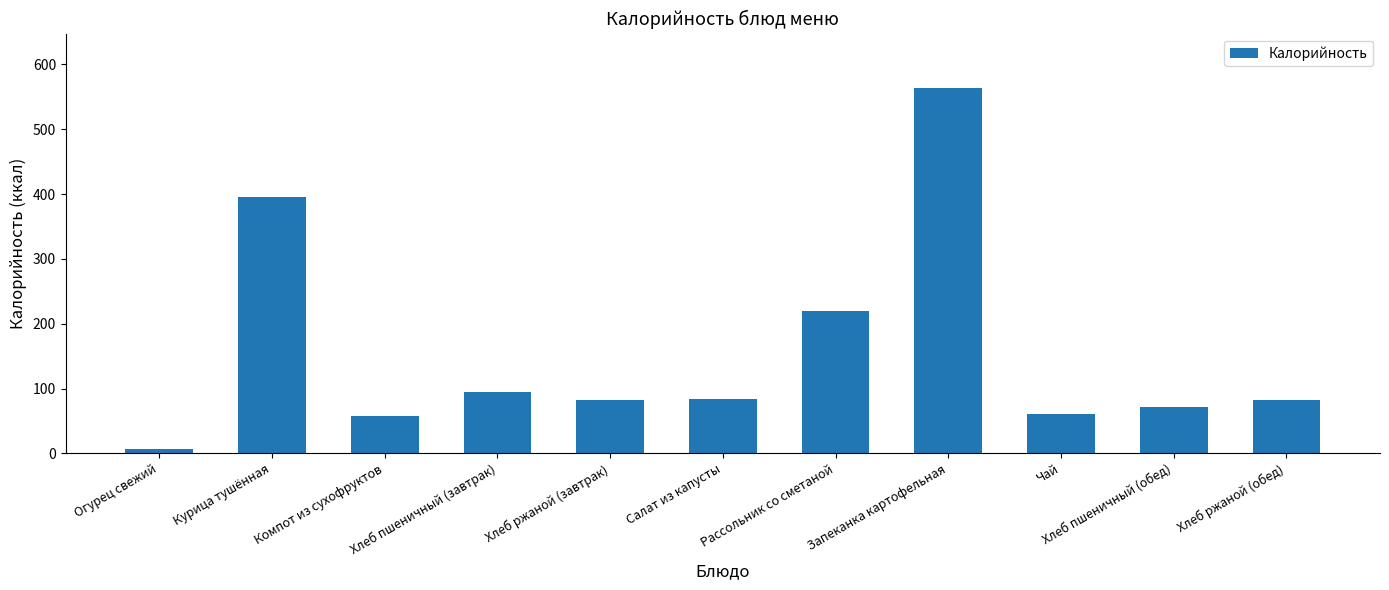

Are the bars grouped side by side (vs. stacked)?

No